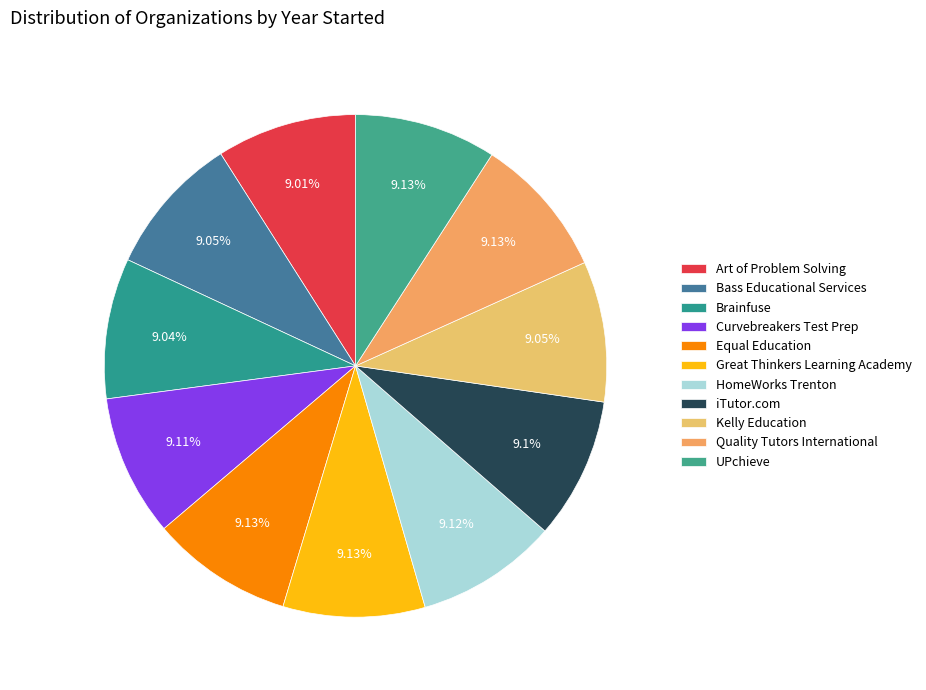

How many segments does this pie chart have?

11